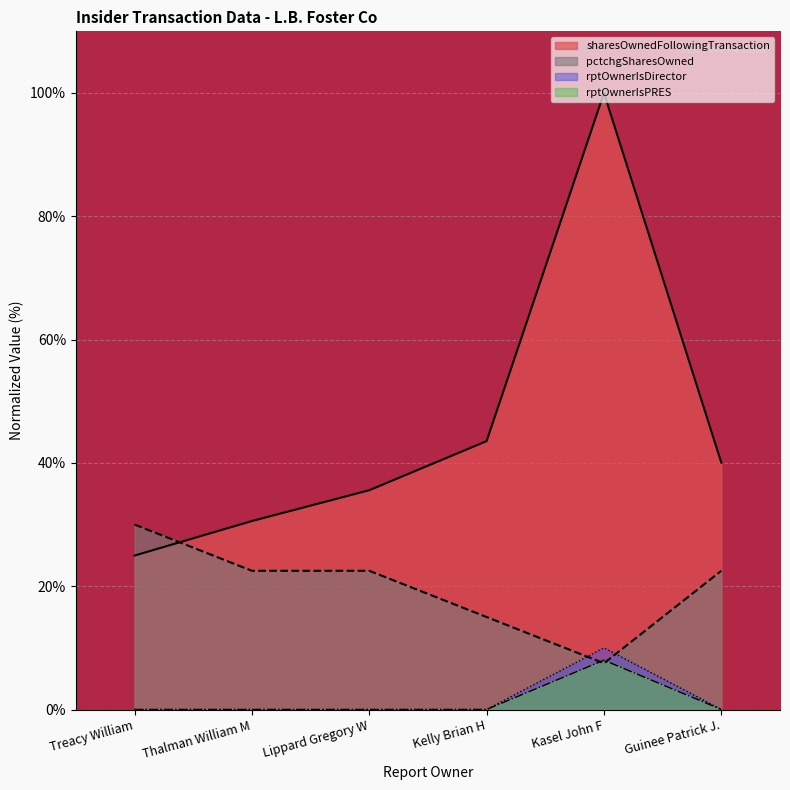

True or false: rptOwnerIsDirector has a value of 0.0 at Treacy William.

True